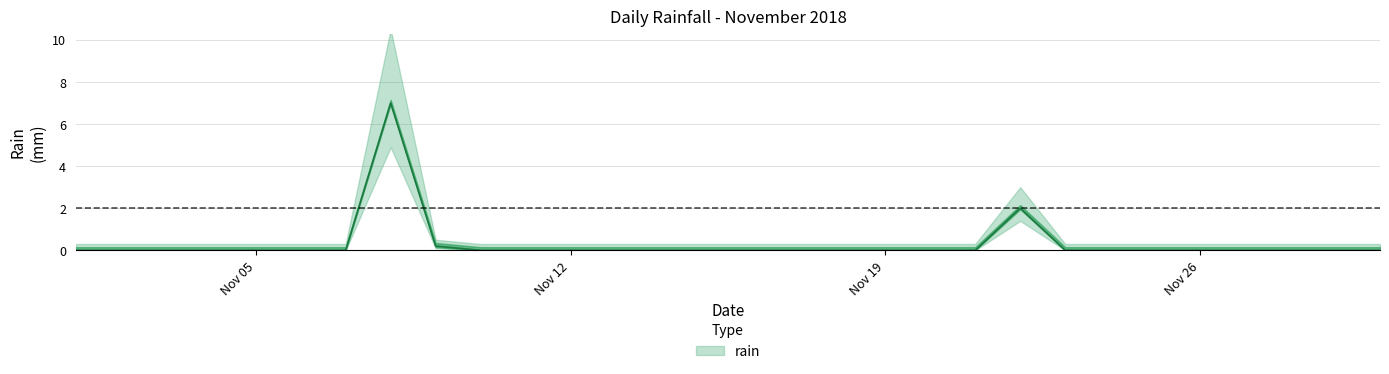

How many lines are shown in the chart?

1